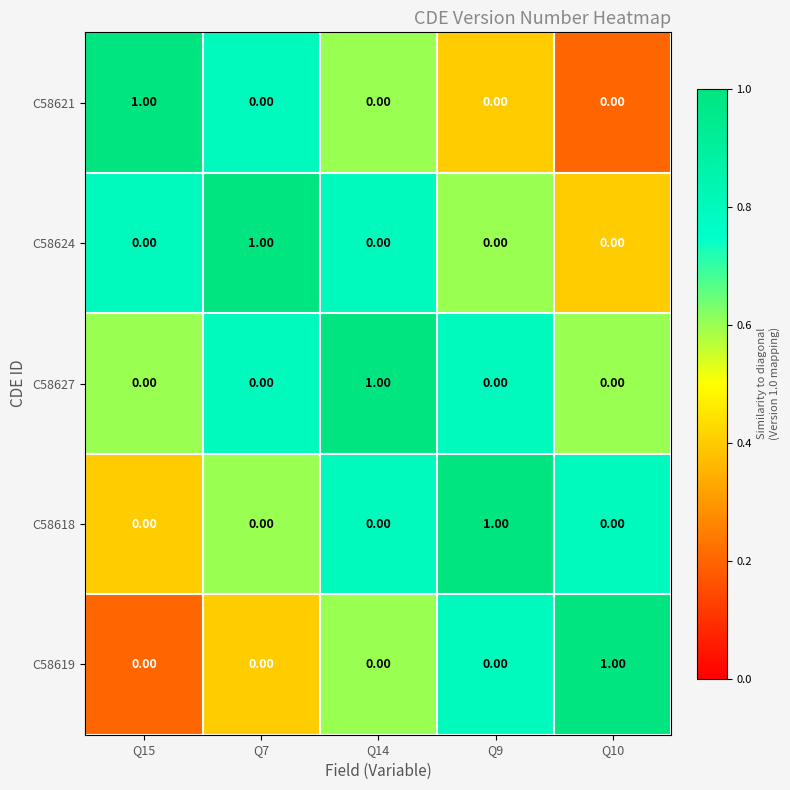

What is the total value across all series at Q7?

1